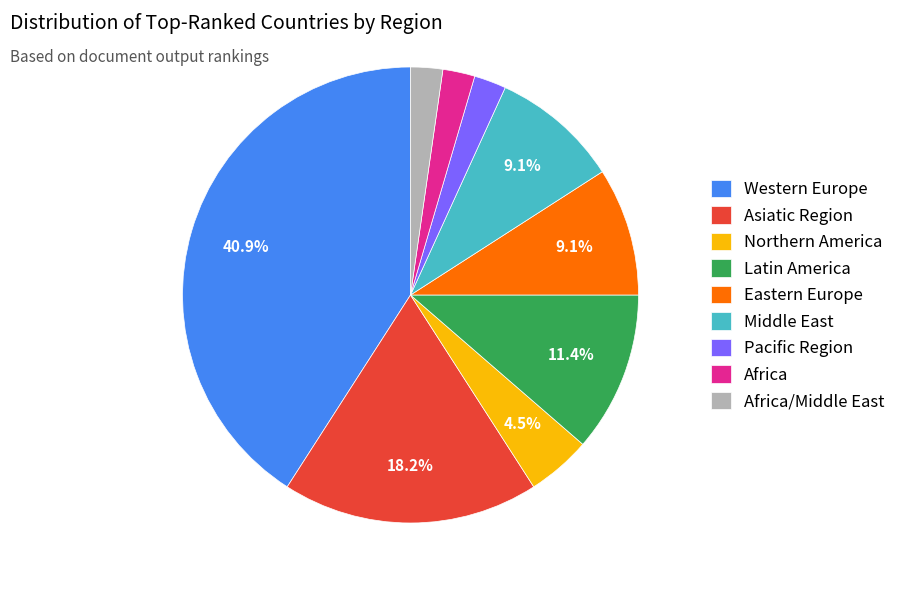

Between Africa/Middle East and Middle East, which is larger?

Middle East